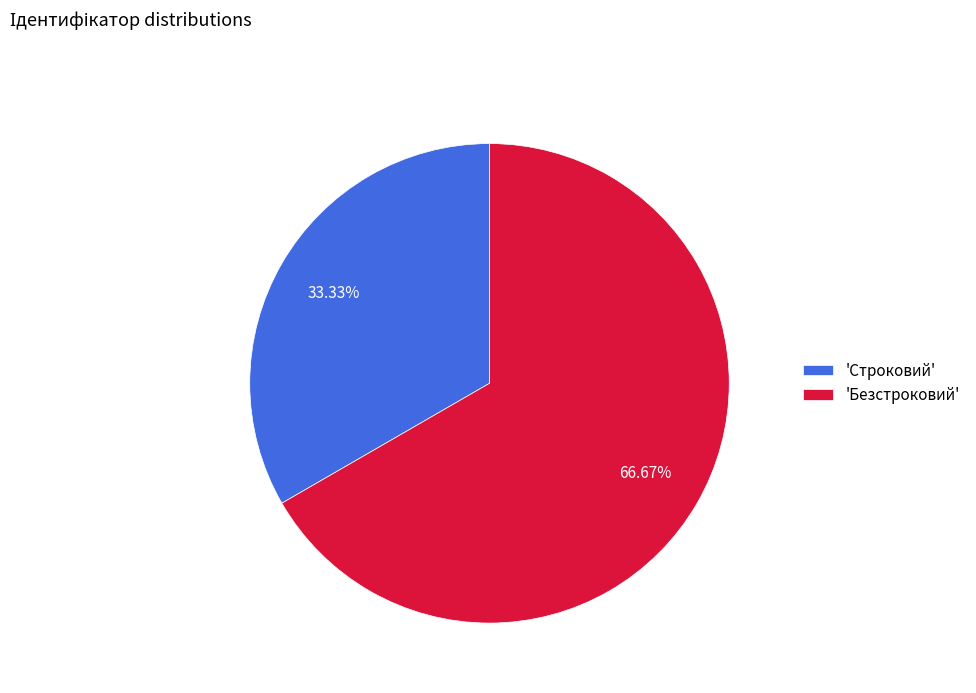

Which slice represents more than half of the pie?

'Безстроковий'